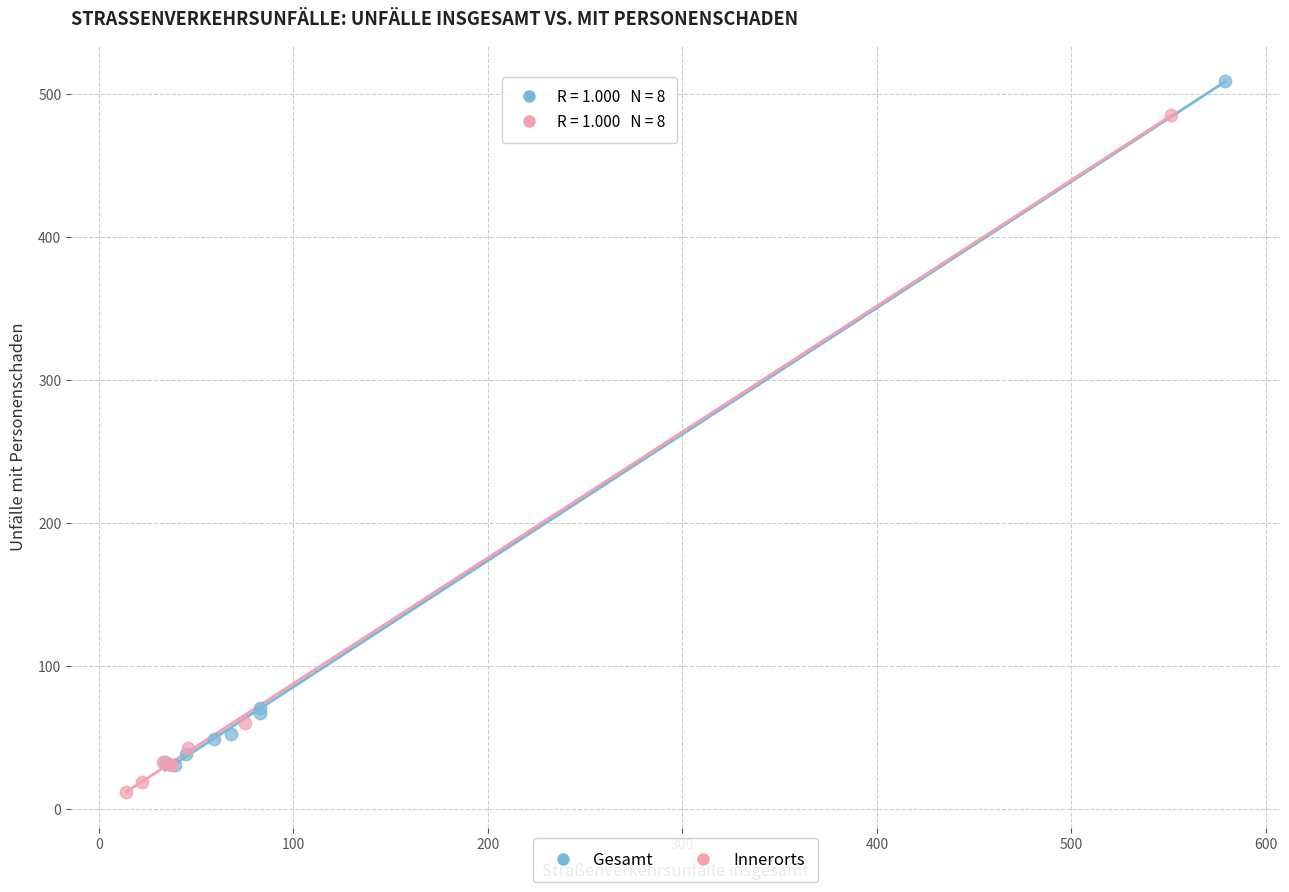

Which series contains the highest Y value?

Gesamt